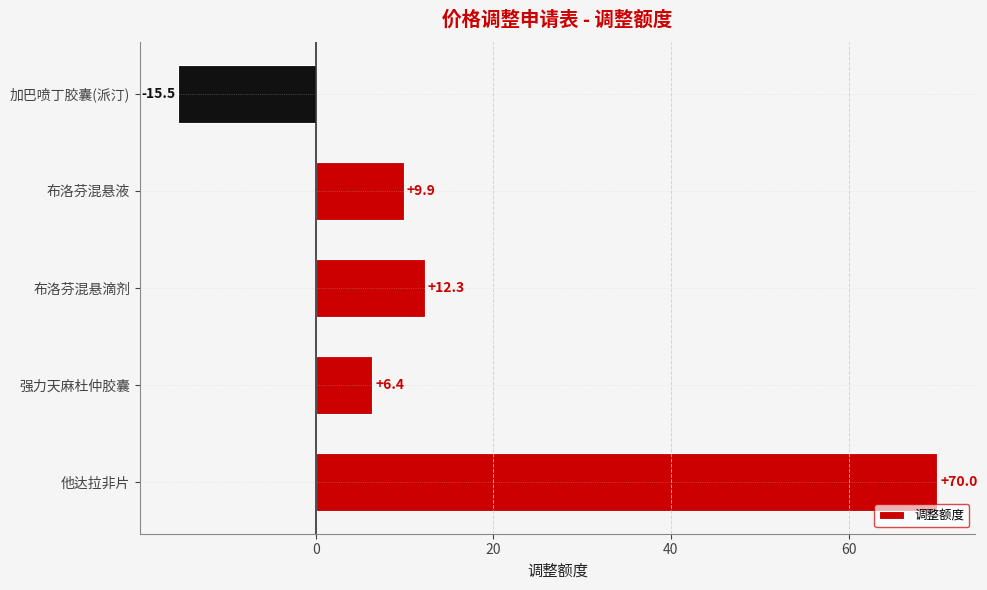

Which label corresponds to the smallest value in the chart?

加巴喷丁胶囊(派汀)